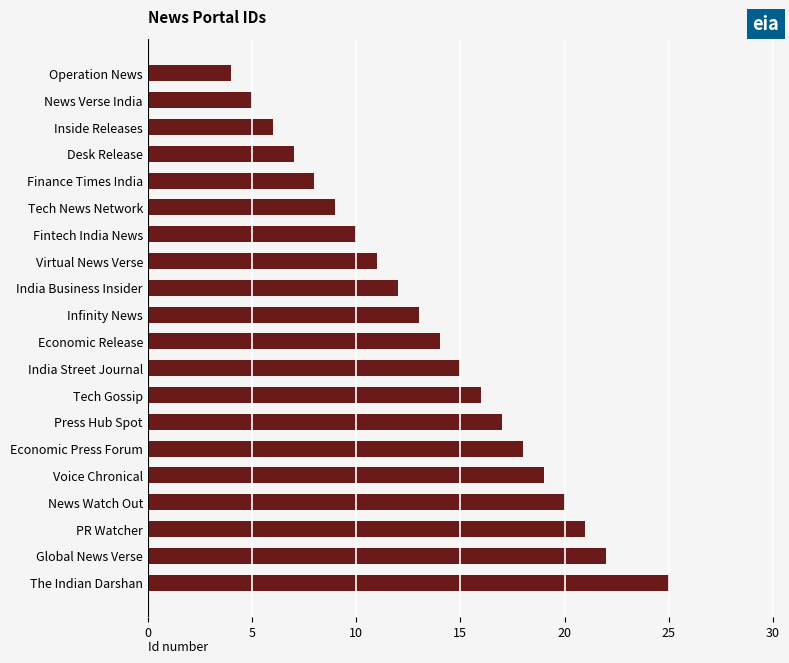

Reading bottom to top, transcribe all the data shown in this chart.

The Indian Darshan=25	Global News Verse=22	PR Watcher=21	News Watch Out=20	Voice Chronical=19	Economic Press Forum=18	Press Hub Spot=17	Tech Gossip=16	India Street Journal=15	Economic Release=14	Infinity News=13	India Business Insider=12	Virtual News Verse=11	Fintech India News=10	Tech News Network=9	Finance Times India=8	Desk Release=7	Inside Releases=6	News Verse India=5	Operation News=4